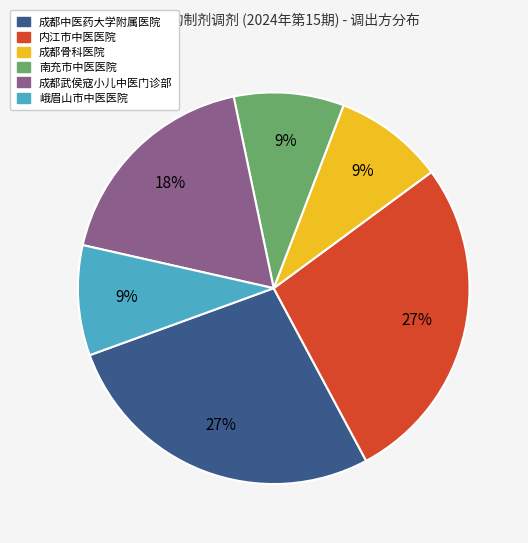

Does any single category account for the majority?

No